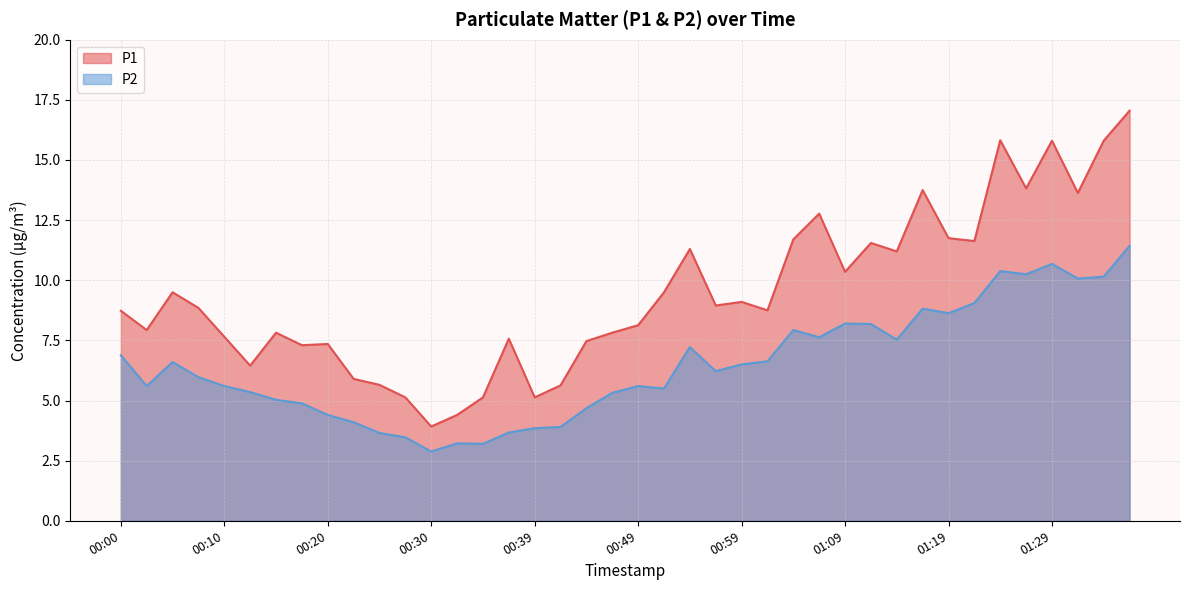

Reading right to left, extract all data points from this chart.

P1: 17.1	15.8	13.6	15.8	13.8	15.8	11.6	11.8	13.8	11.2	11.6	10.3	12.8	11.7	8.8	9.1	8.9	11.3	9.5	8.1	7.8	7.5	5.6	5.1	7.6	5.1	4.4	3.9	5.1	5.7	5.9	7.3	7.3	7.8	6.5	7.7	8.8	9.5	7.9	8.7
P2: 11.4	10.2	10.1	10.7	10.2	10.4	9.1	8.6	8.8	7.5	8.2	8.2	7.6	7.9	6.6	6.5	6.2	7.2	5.5	5.6	5.3	4.7	3.9	3.9	3.7	3.2	3.2	2.9	3.5	3.6	4.1	4.4	4.9	5.0	5.3	5.6	6.0	6.6	5.6	6.9